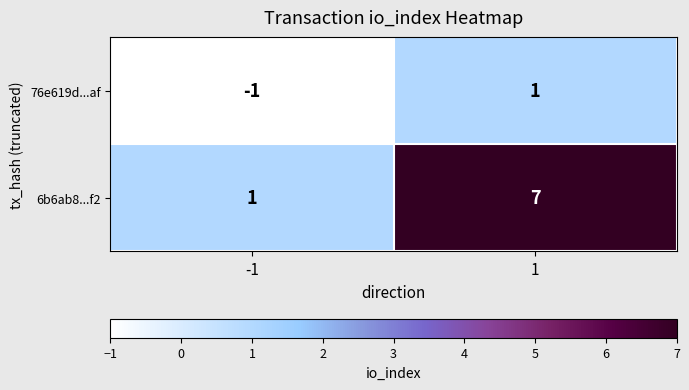

What is the minimum value shown in the chart?

-1